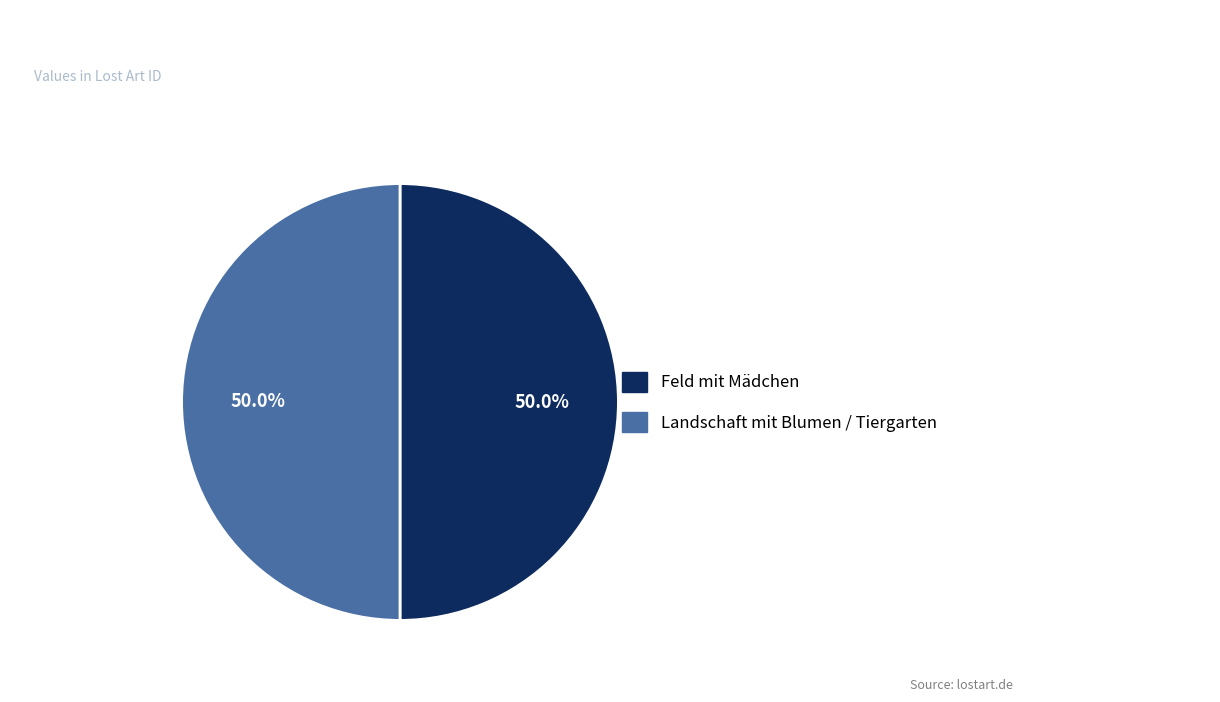

What percentage is the Landschaft mit Blumen / Tiergarten slice, to the nearest percent?

50%